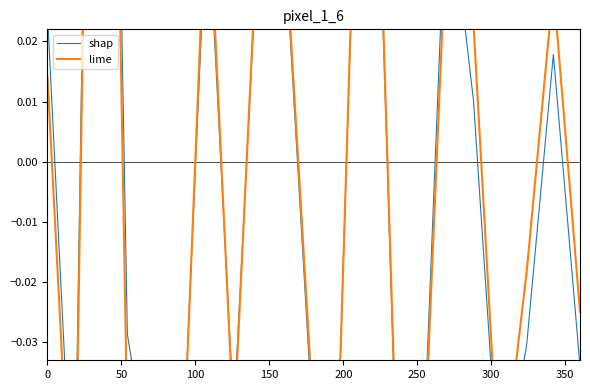

Where do lime and shap first cross each other?

250 and 300